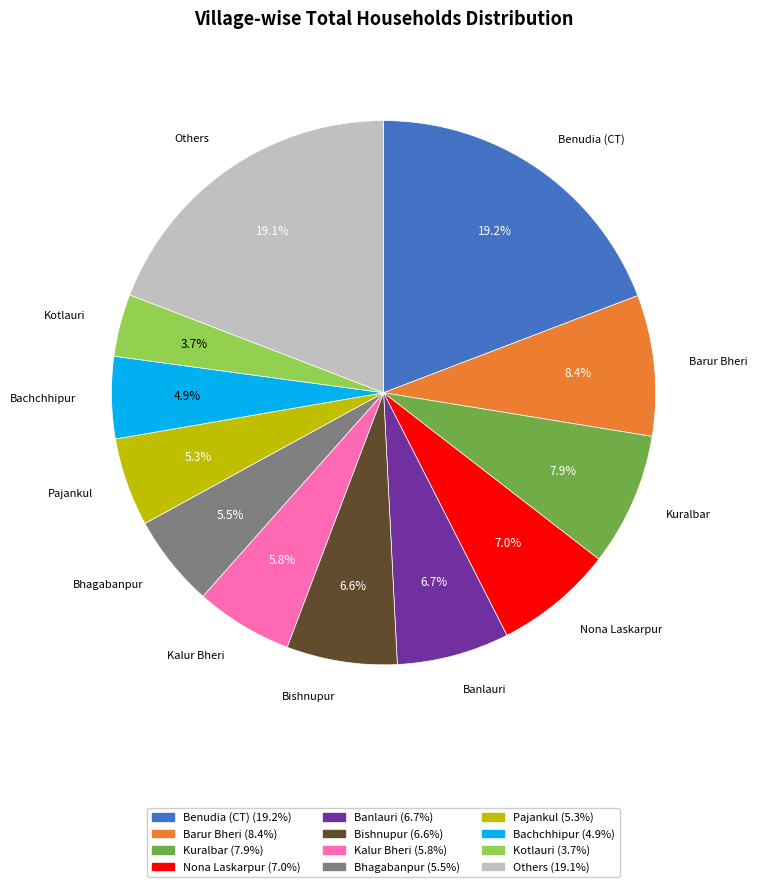

Does any single category account for the majority?

No